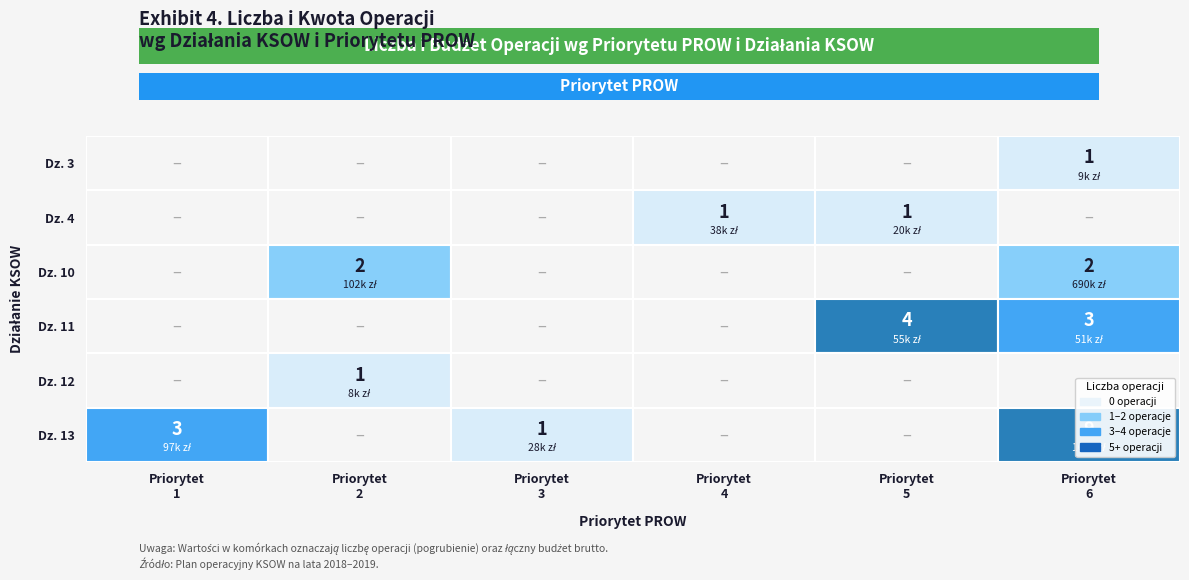

Where is the data nearest to the value 4?

5_11